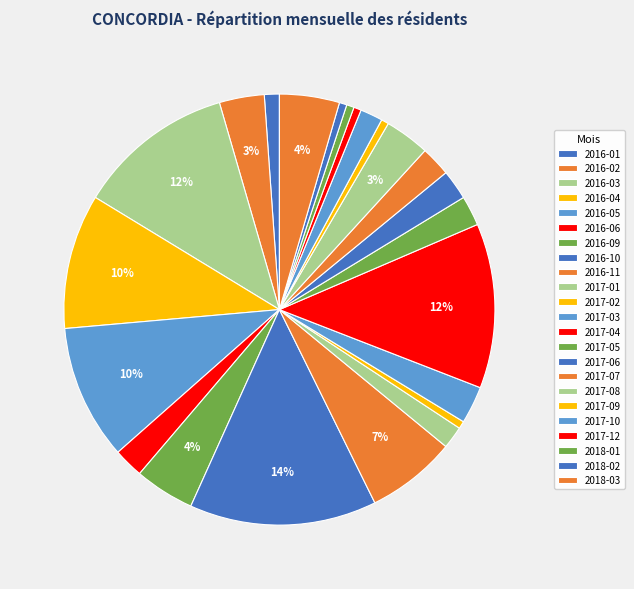

Count the number of slices in the pie.

23